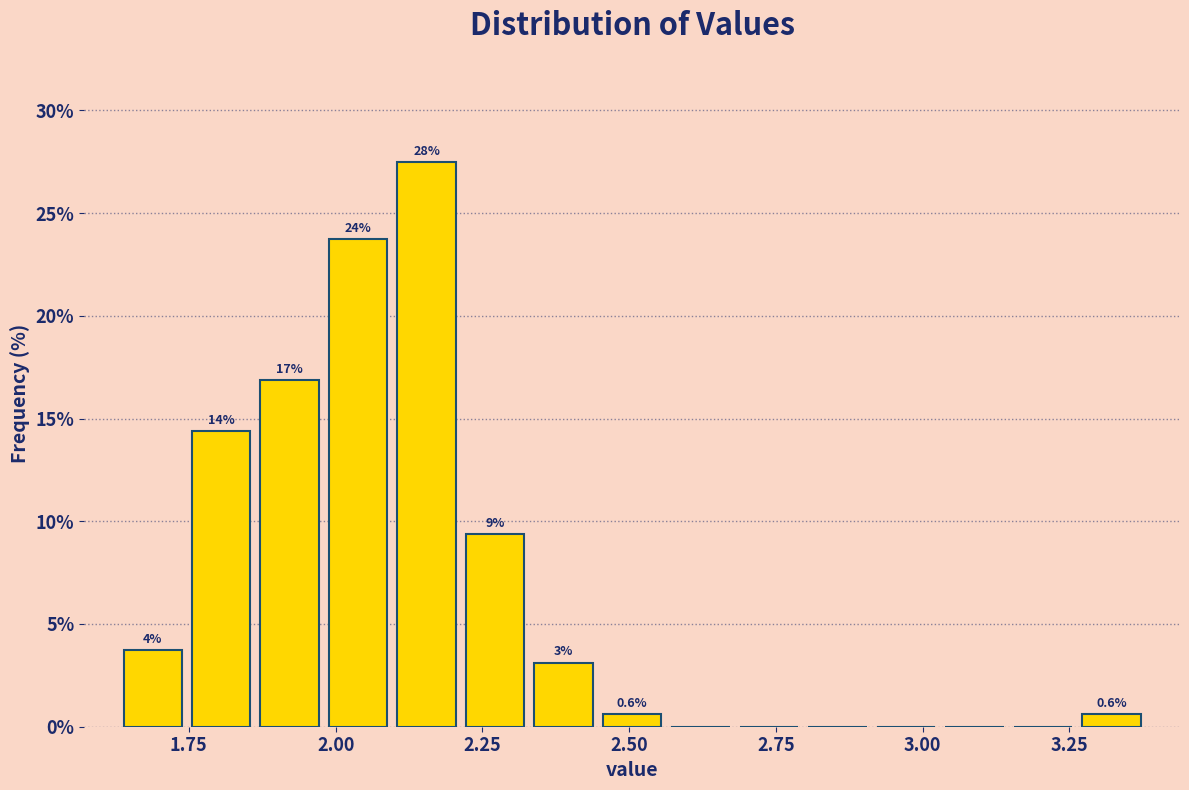

Read against the x-axis, roughly where is the centre of the tallest bar?

2.15